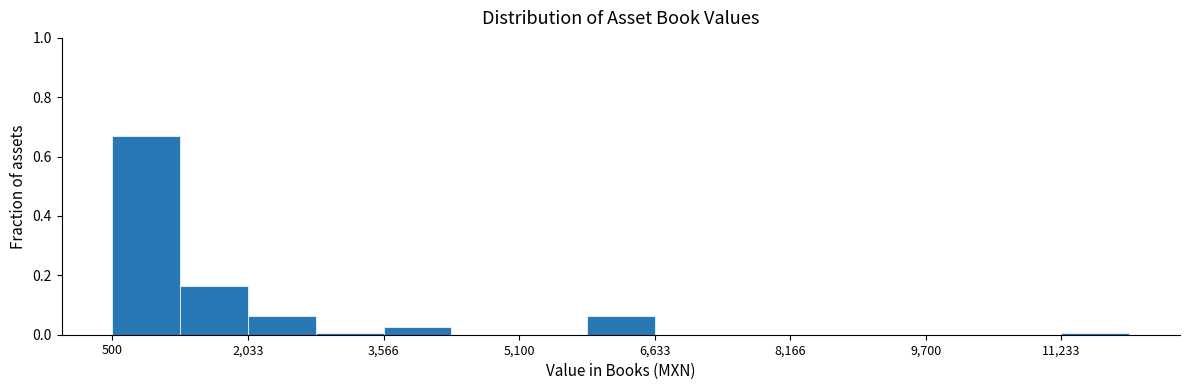

Read against the x-axis, roughly where is the centre of the tallest bar?

800